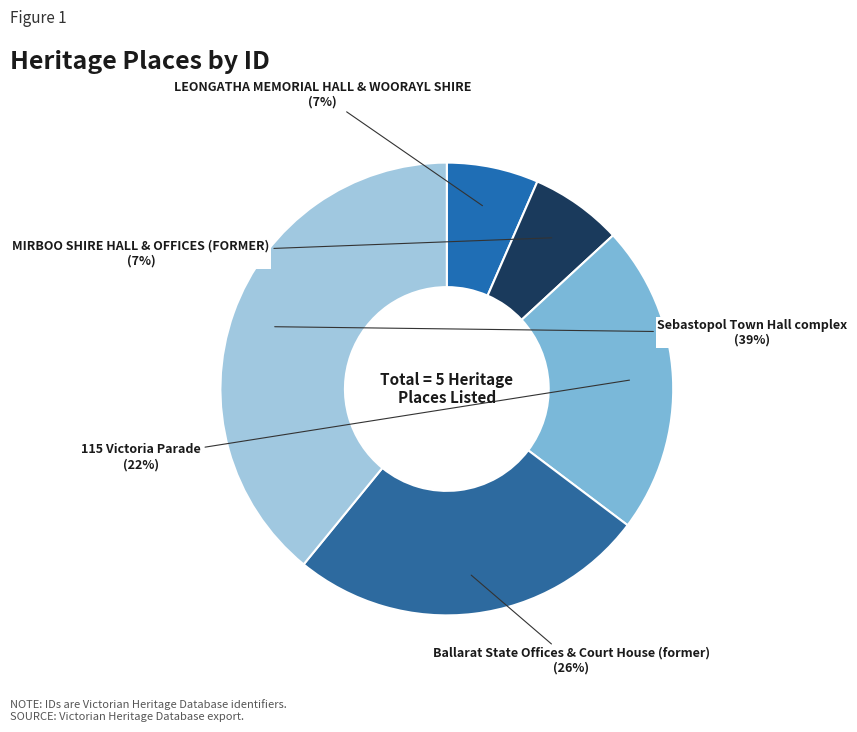

How many segments does this pie chart have?

5